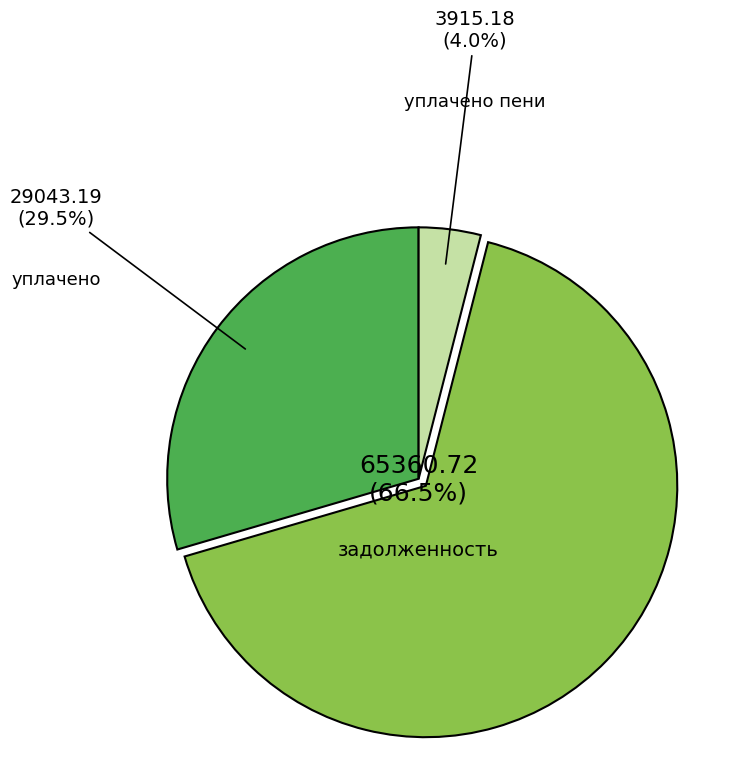

Rank the categories by value from lowest to highest.

уплачено пени, уплачено, задолженность